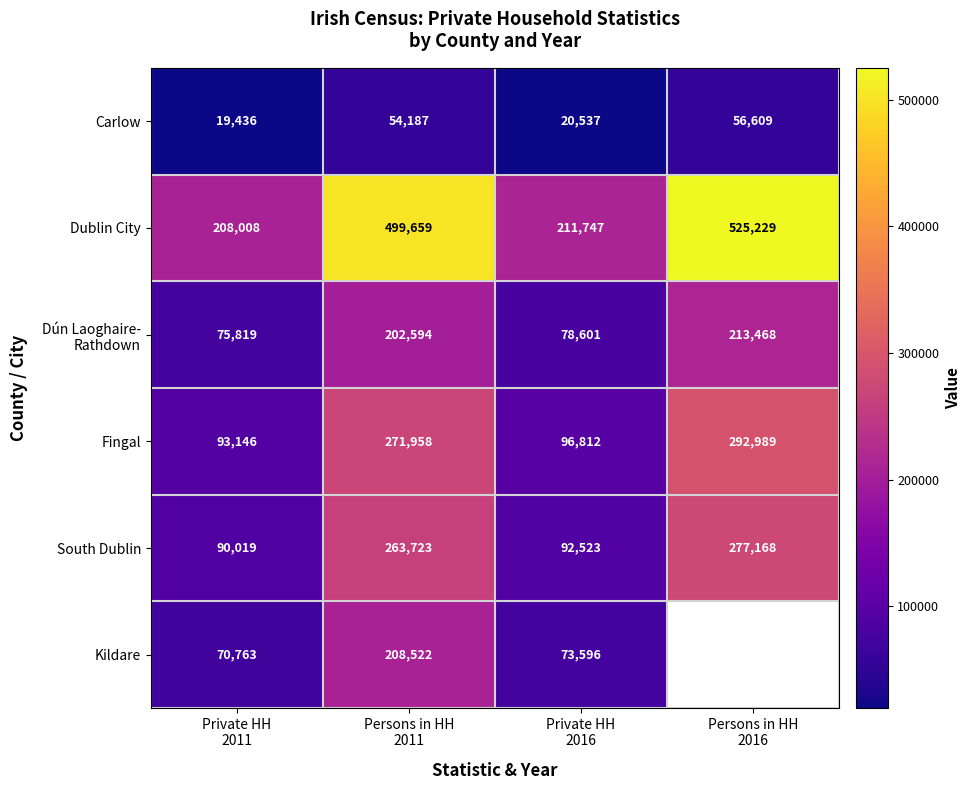

What is the minimum value for South Dublin?

90019